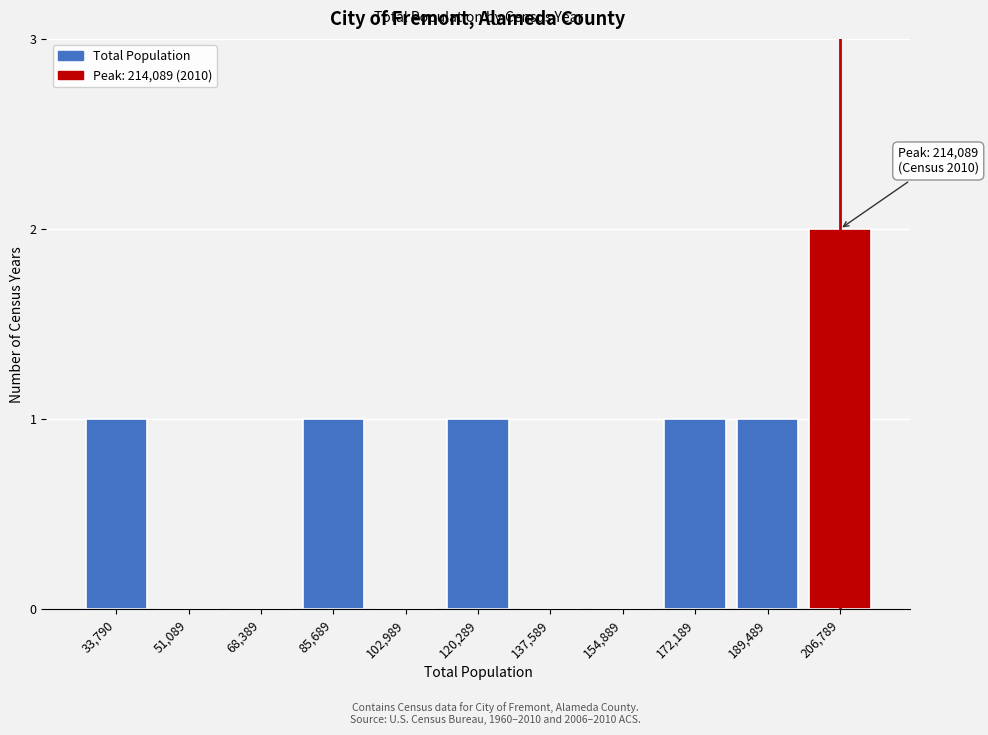

Reading left to right, list all the values displayed in this chart.

33,790=1	51,089=0	68,389=0	85,689=1	102,989=0	120,289=1	137,589=0	154,889=0	172,189=1	189,489=1	206,789=2